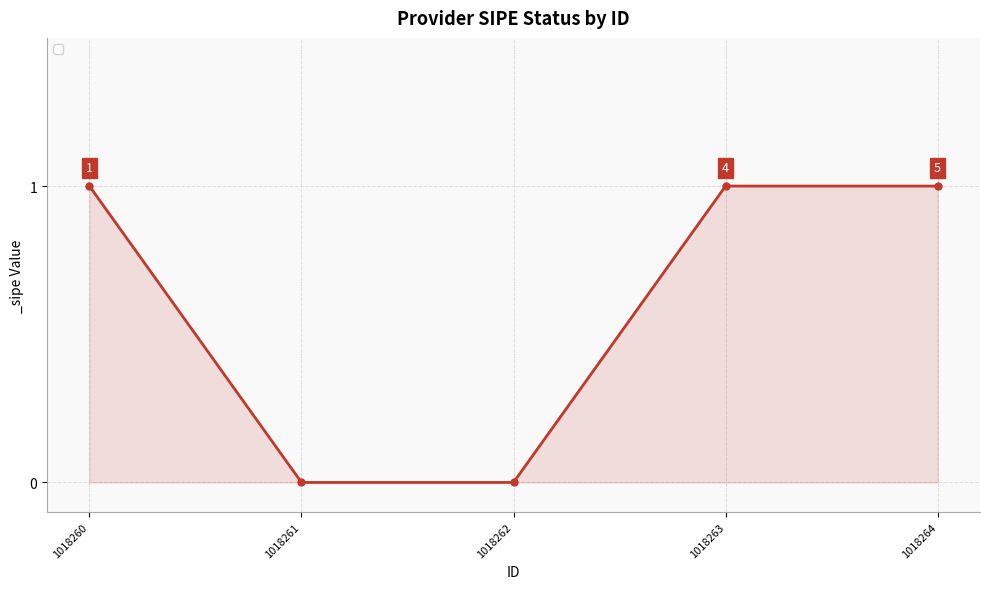

True or false: the data has more than 1 interior local peaks.

False